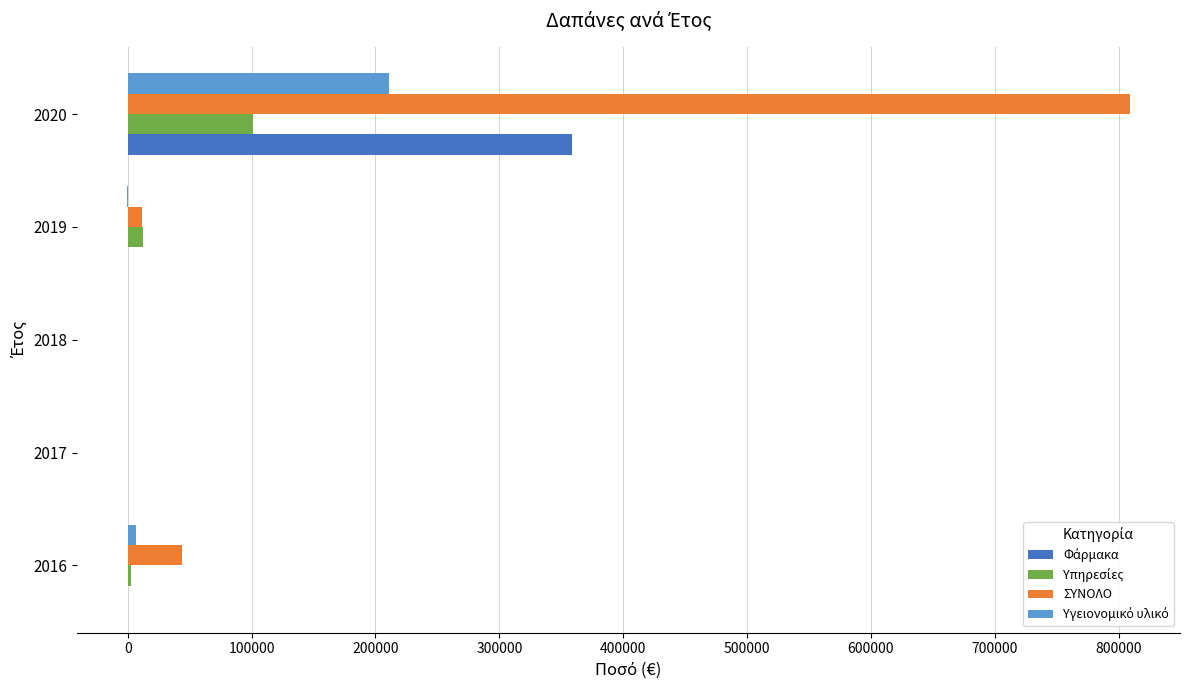

At which category is the sum across all series the highest?

2020